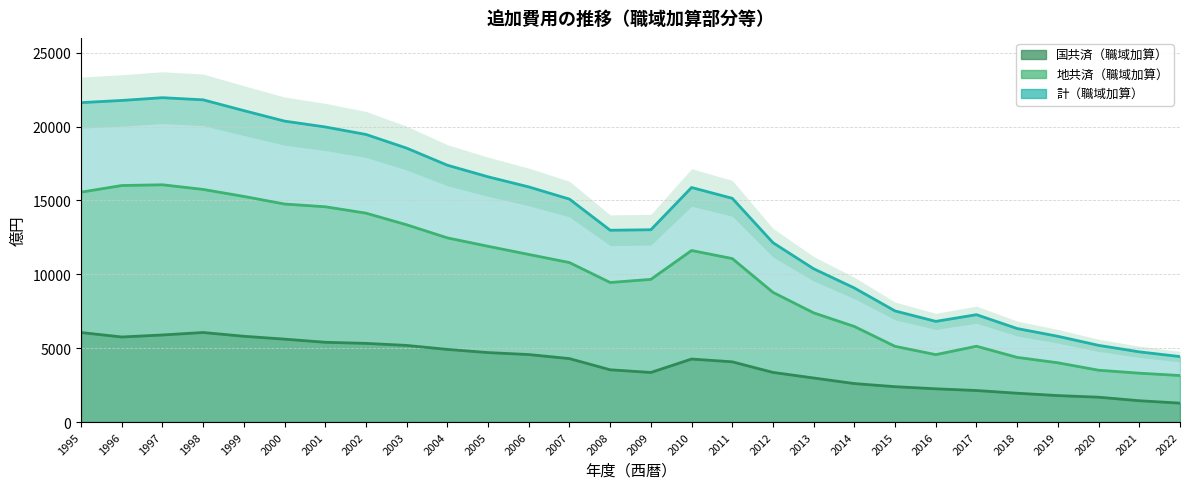

At 2000, list the series in order from smallest to largest.

国共済（職域加算）, 地共済（職域加算）, 計（職域加算）